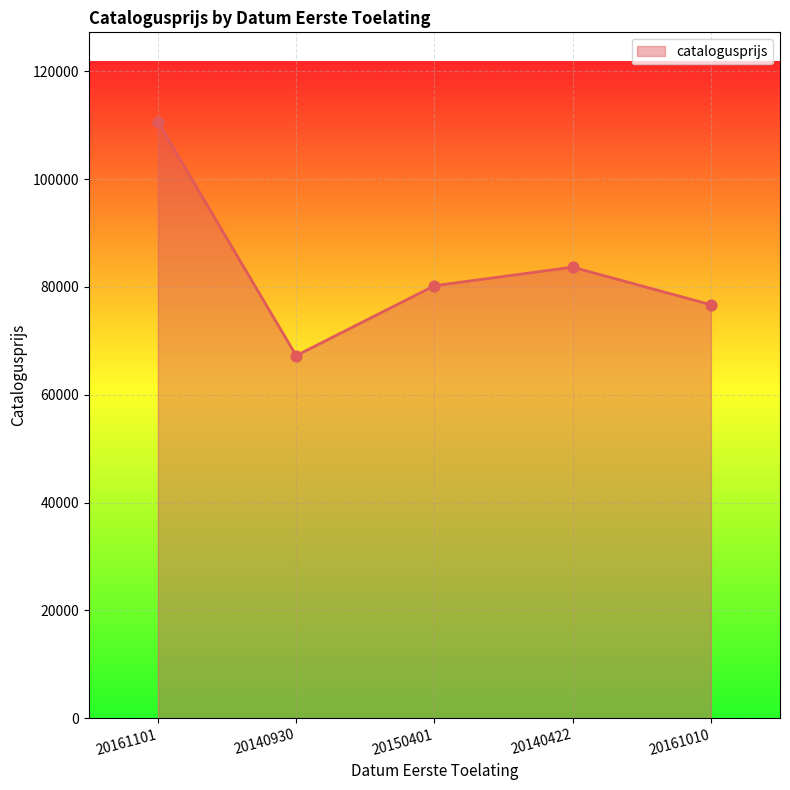

Approximately how many times larger is the value at 20140422 compared to 20161101?

0.8